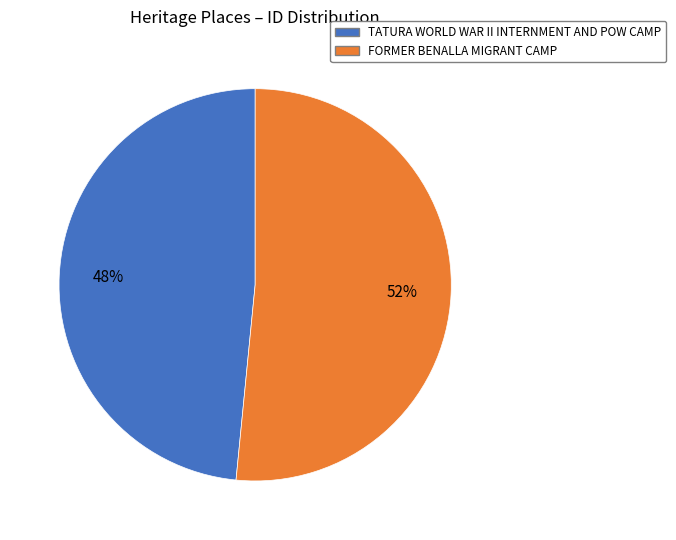

To the nearest percent, what percentage of the pie is FORMER BENALLA MIGRANT CAMP?

52%